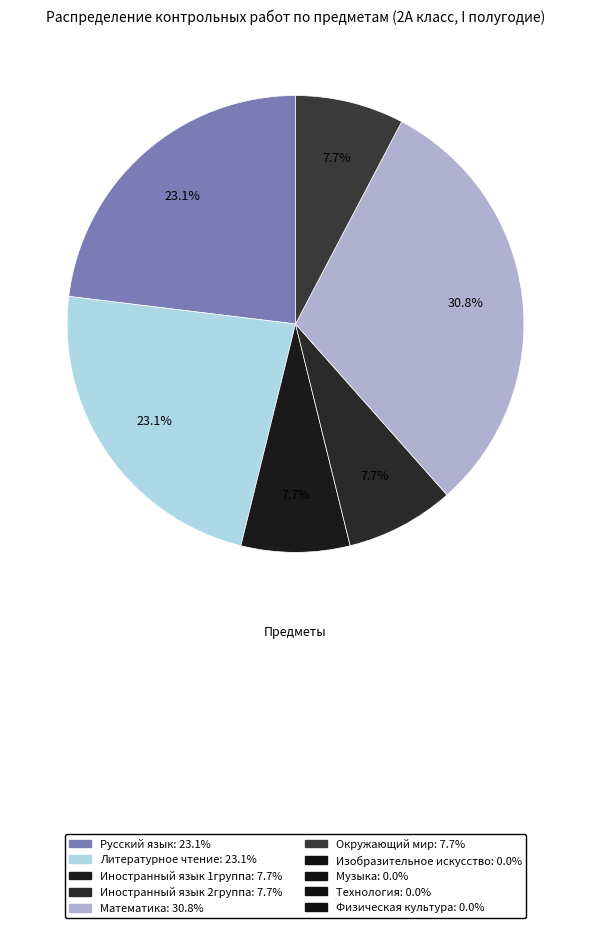

How many slices are in this pie chart?

6